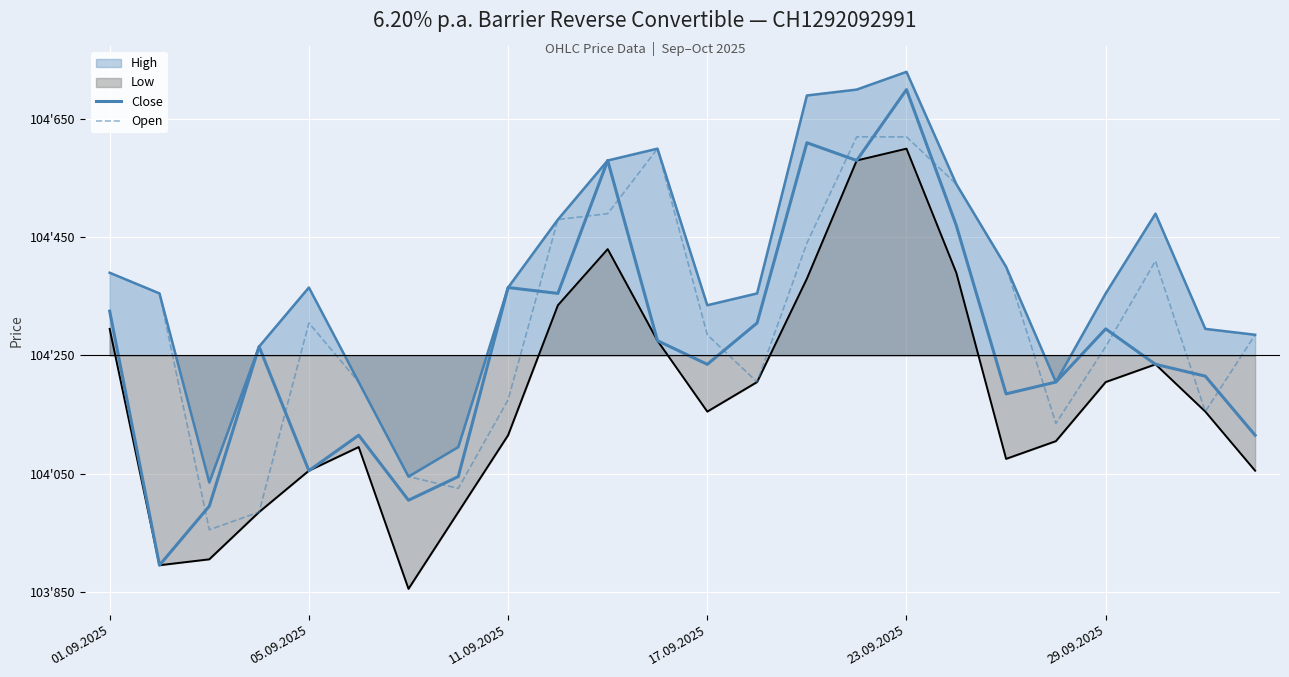

How many data points in Open are less than 55?

12